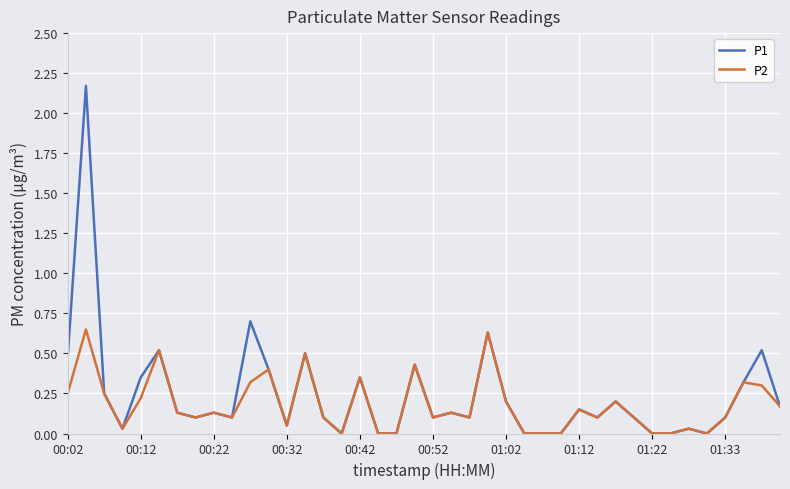

Which series has the largest range (max minus min)?

P1